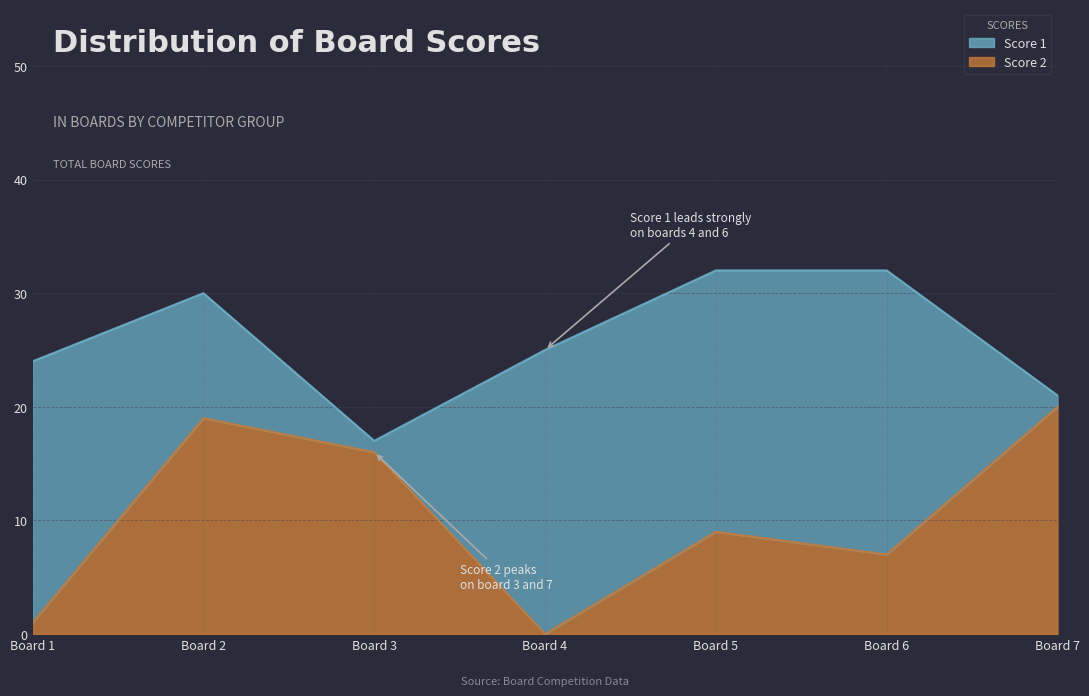

Count the number of categories in the chart.

7